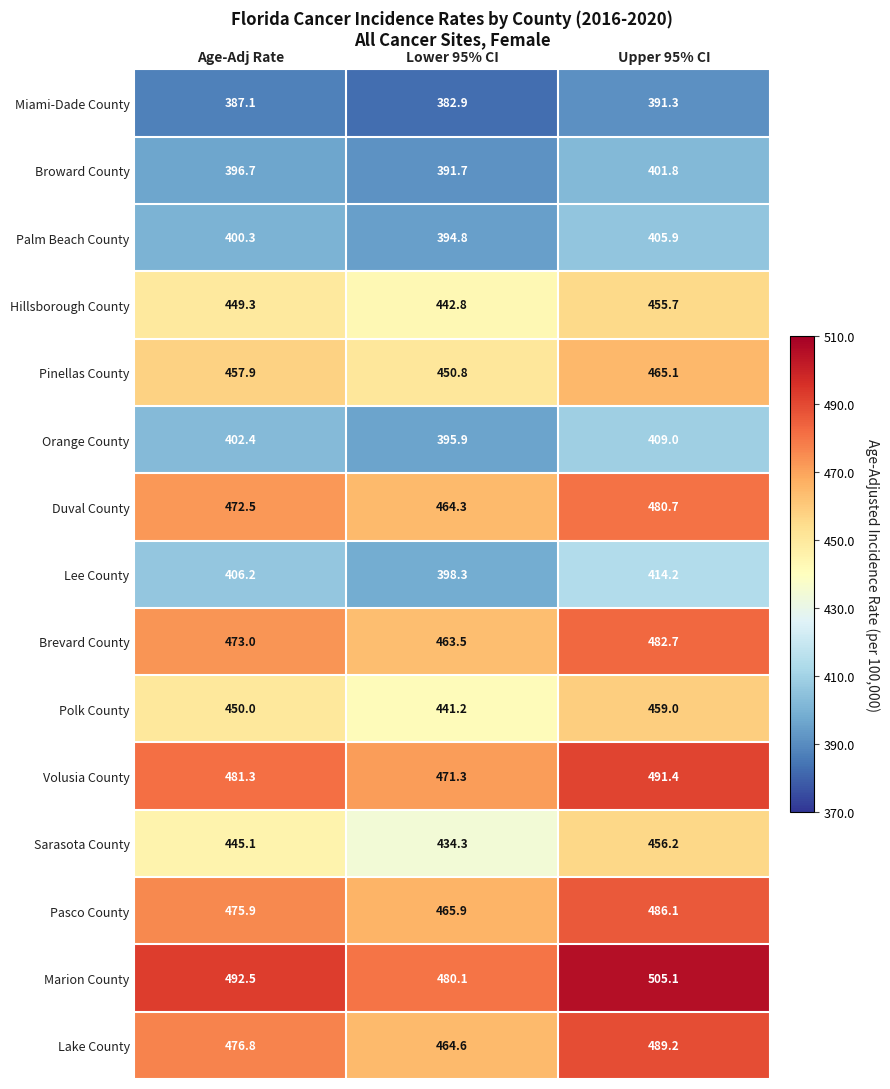

List the labels in order of Polk County value, smallest first.

Lower 95% CI, Age-Adj Rate, Upper 95% CI